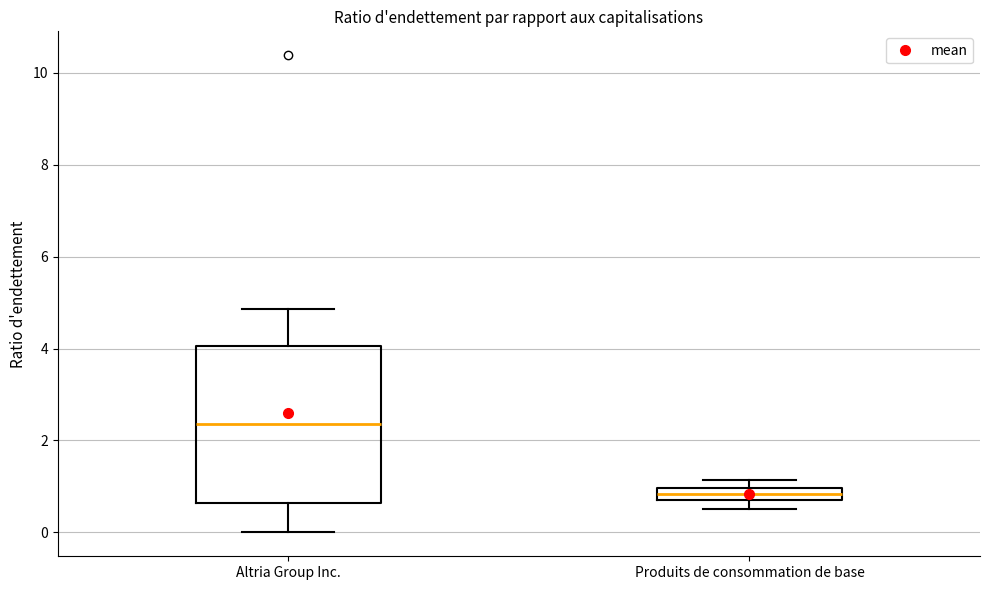

Which box is the tallest, from its lower edge to its upper edge?

Altria Group Inc.